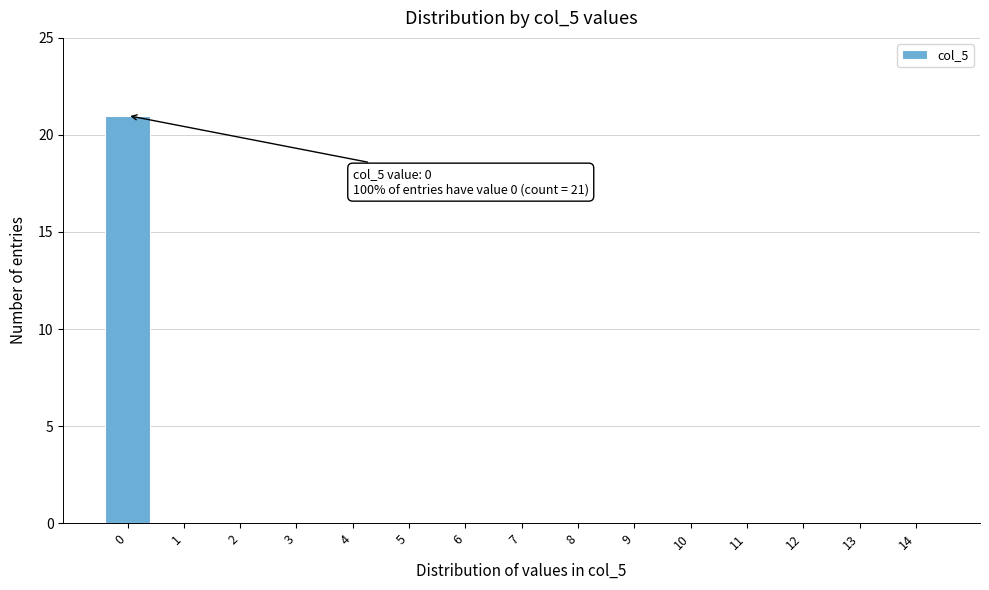

Reading right to left, transcribe all the data shown in this chart.

14=0	13=0	12=0	11=0	10=0	9=0	8=0	7=0	6=0	5=0	4=0	3=0	2=0	1=0	0=21